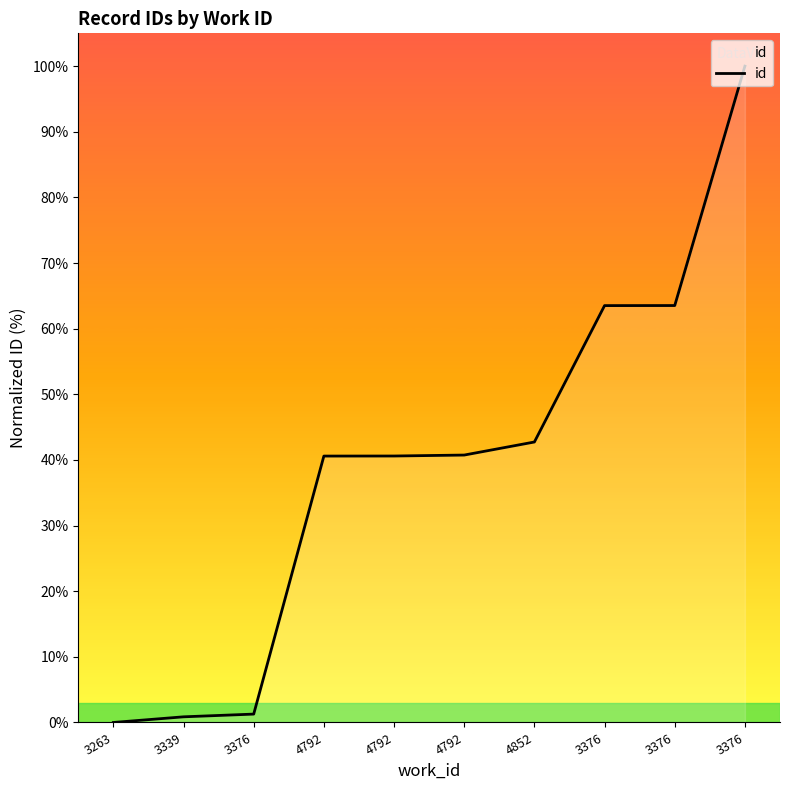

List the labels in order of value, smallest first.

3263, 3339, 3376, 4792, 4792, 4792, 4852, 3376, 3376, 3376